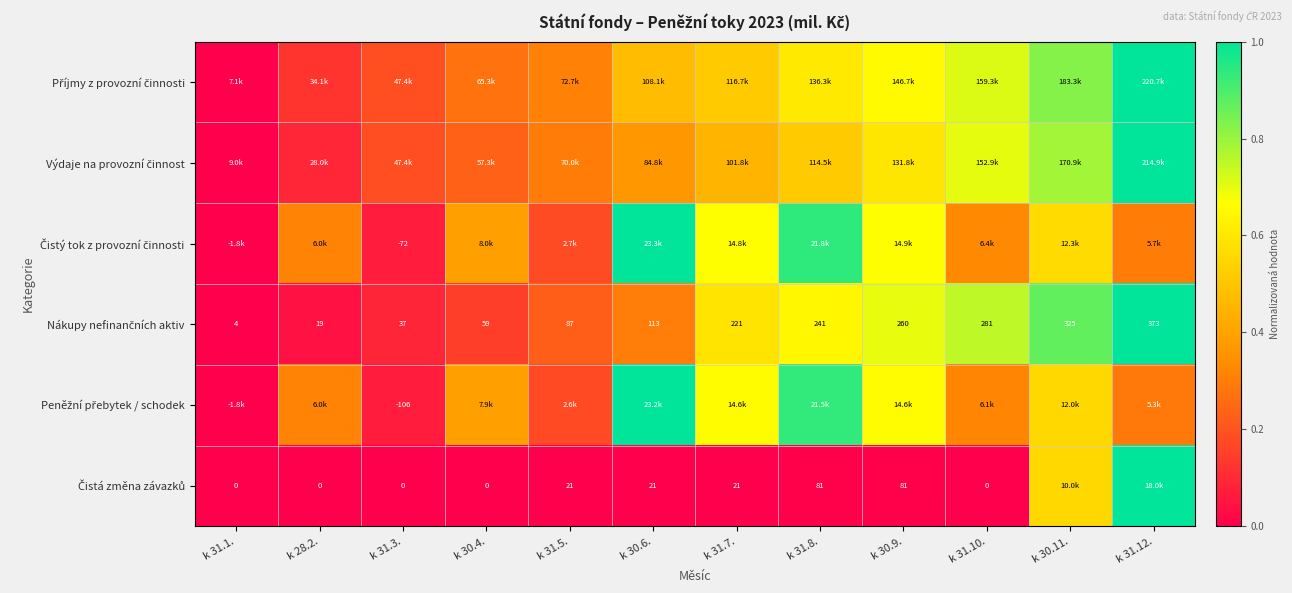

What is the maximum value shown in the chart?

1.0